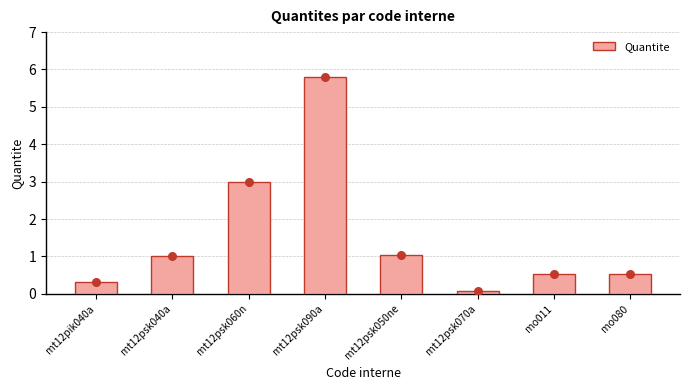

Between mt12psk060n and mt12psk090a, which is larger?

mt12psk090a